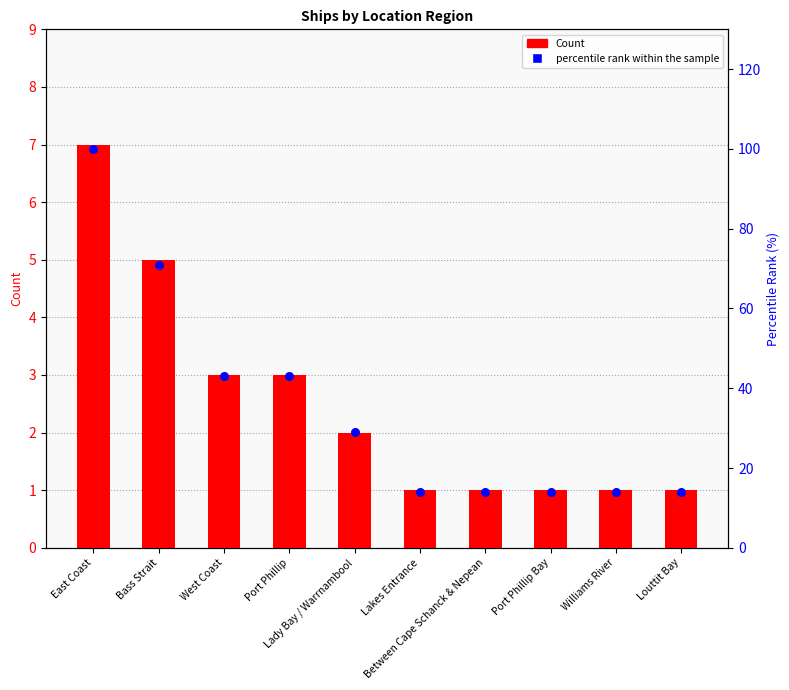

At which category is the sum across all series the highest?

East Coast